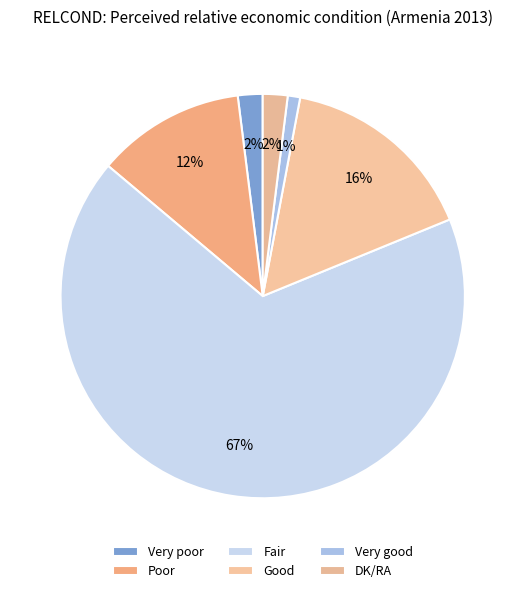

To the nearest percent, what portion does Good represent?

16%